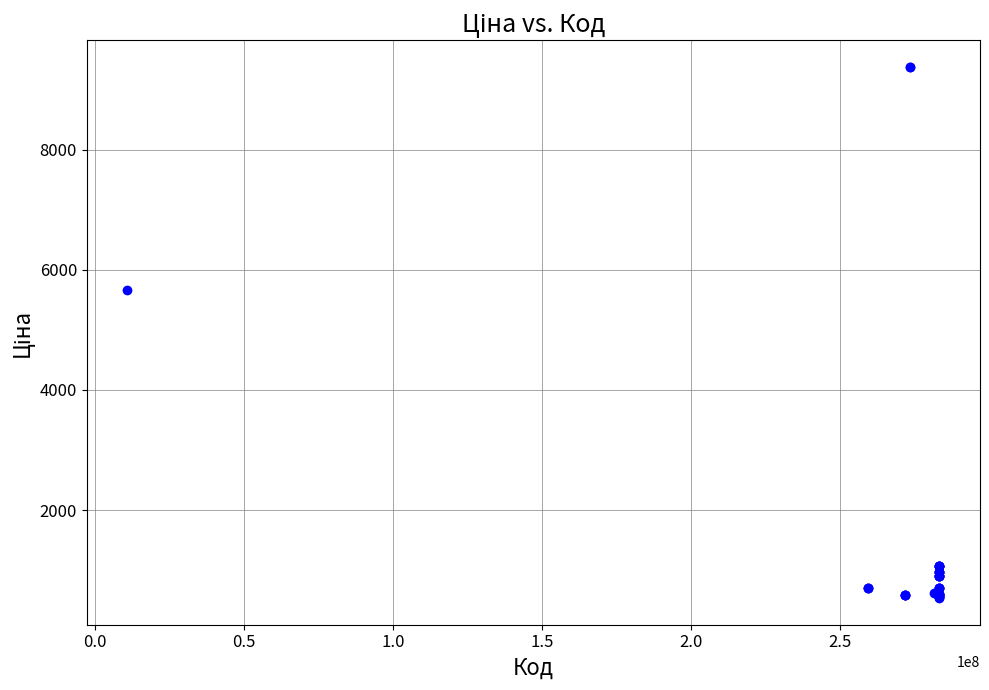

What Y value in the scatter plot is closest to 4957?

5673.8